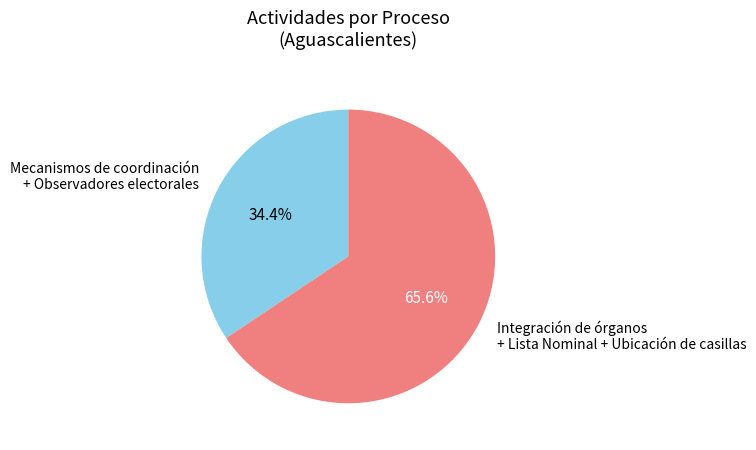

What is the ratio of the value at Mecanismos de coordinación + Observadores electorales to the value at Integración de órganos + Lista Nominal + Ubicación de casillas?

0.5